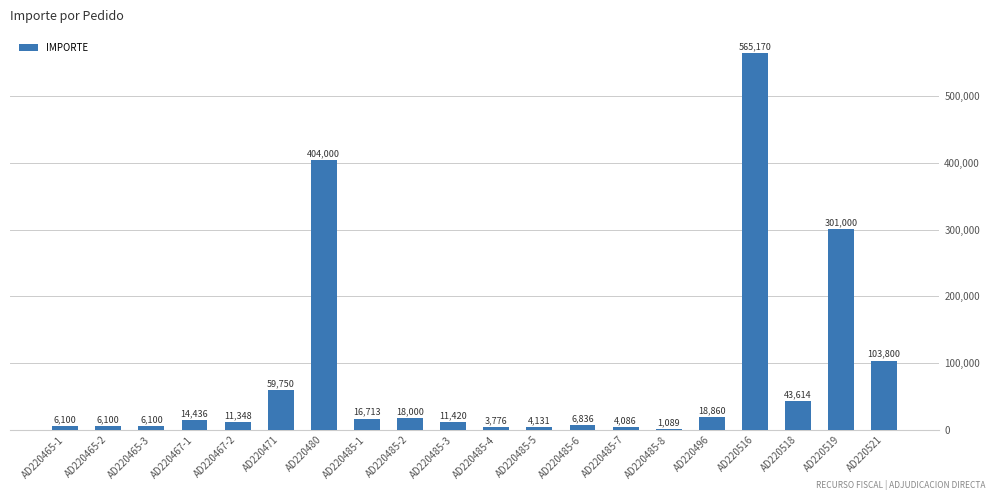

Does the chart contain stacked bars?

No